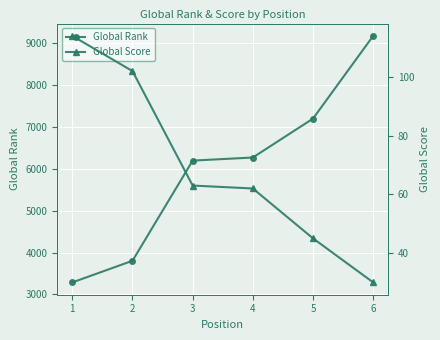

Which series changed the most between 1 and 6?

Global Rank